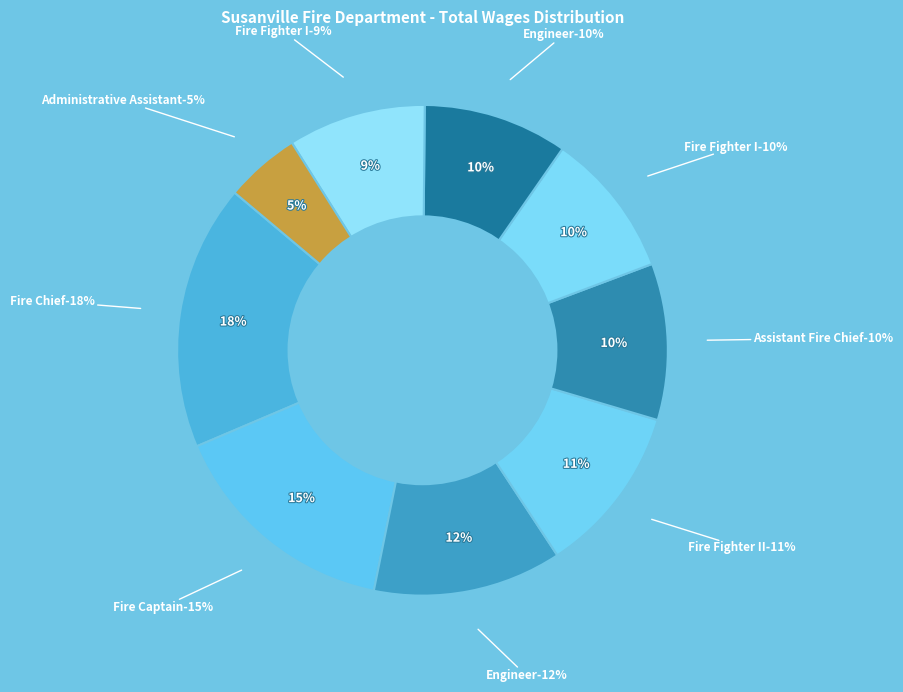

To the nearest percent, what is the average slice percentage?

11%